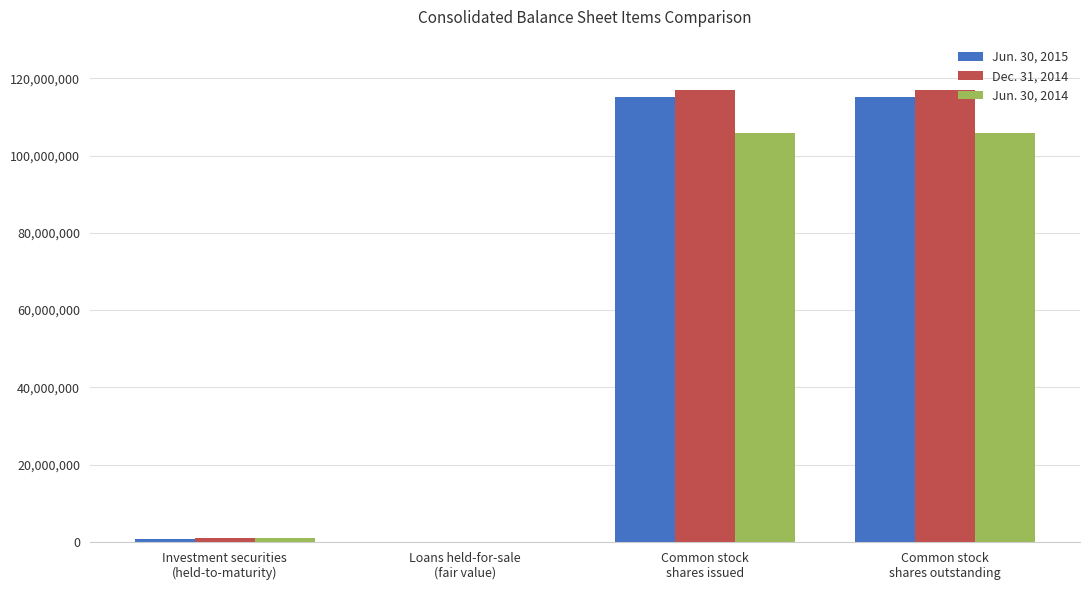

Between Investment securities
(held-to-maturity) and Common stock
shares issued, which series saw the biggest shift?

Dec. 31, 2014